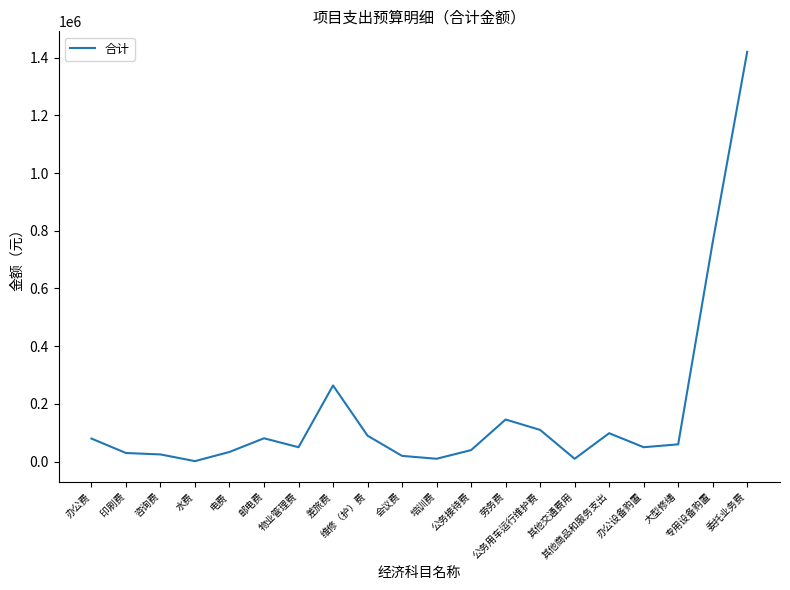

How many lines are shown in the chart?

1